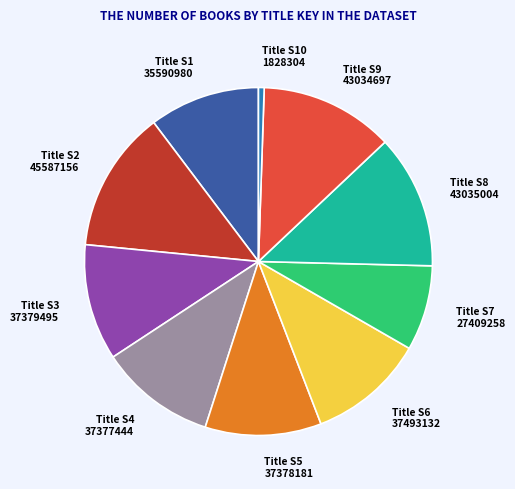

Do Title S2 45587156 and Title S4 37377444 together represent more than half of the pie?

No